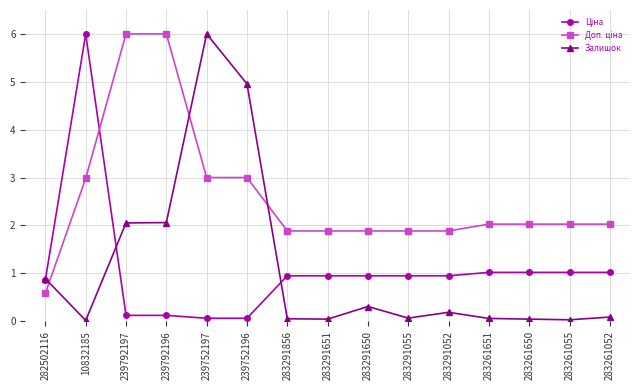

True or false: Залишок has a value of 0.0 at 283291651.

True